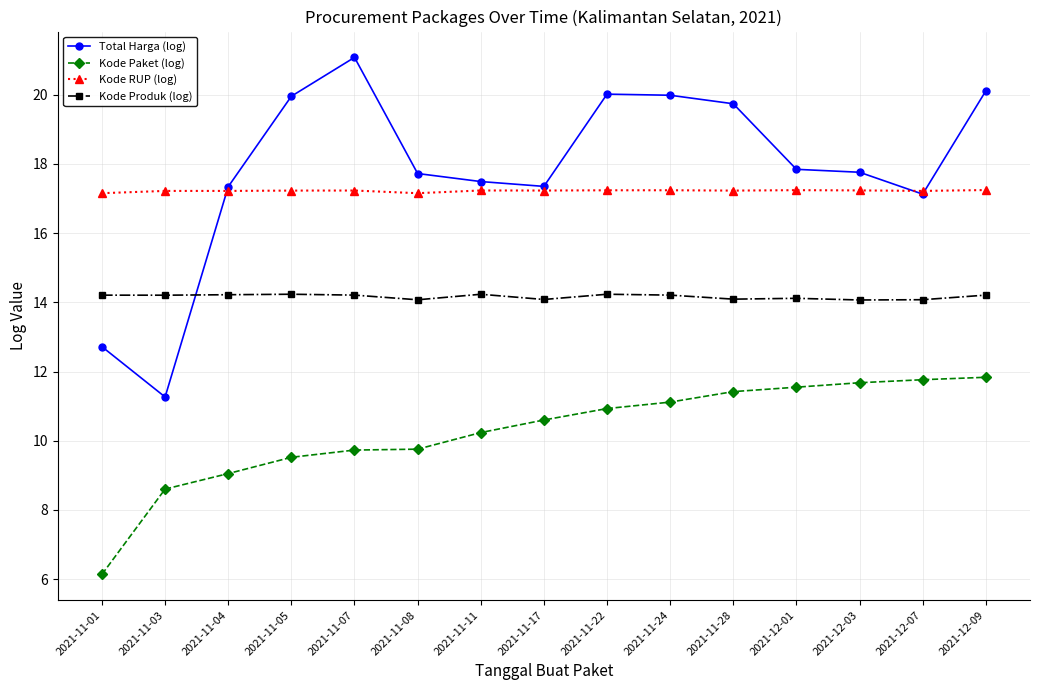

Which series has the largest total across all categories?

Total Harga (log)